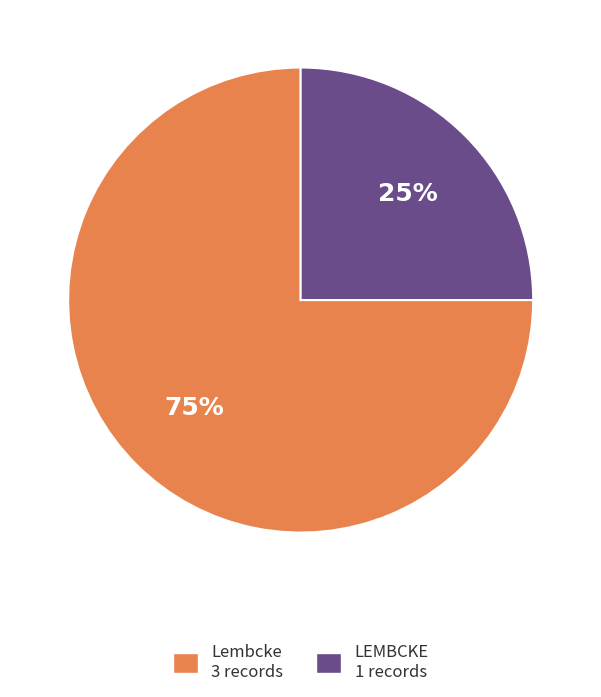

To the nearest percent, what portion does LEMBCKE represent?

25%